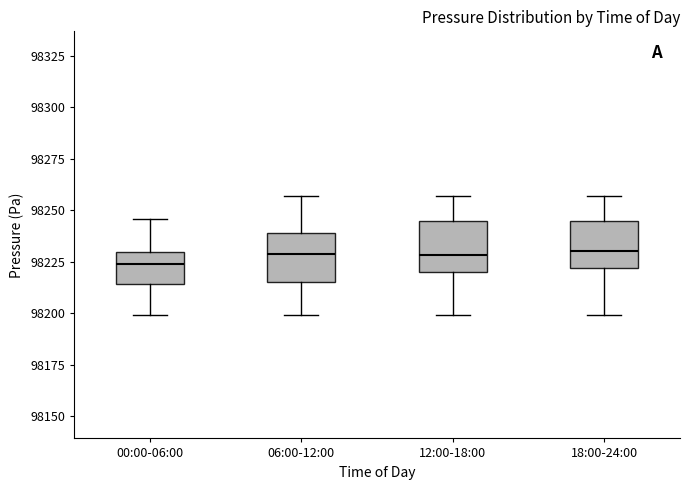

Reading left to right, transcribe this box plot: for each box, give where its median line is, the range the box spans, and where its two whiskers end, as read against the y-axis. The values are not printed on the chart, so give them approximately, as read against the axis.

00:00-06:00: median 98225, box 98215 to 98230, whiskers 98200 to 98245
06:00-12:00: median 98230, box 98215 to 98240, whiskers 98200 to 98255
12:00-18:00: median 98230, box 98220 to 98245, whiskers 98200 to 98255
18:00-24:00: median 98230, box 98220 to 98245, whiskers 98200 to 98255